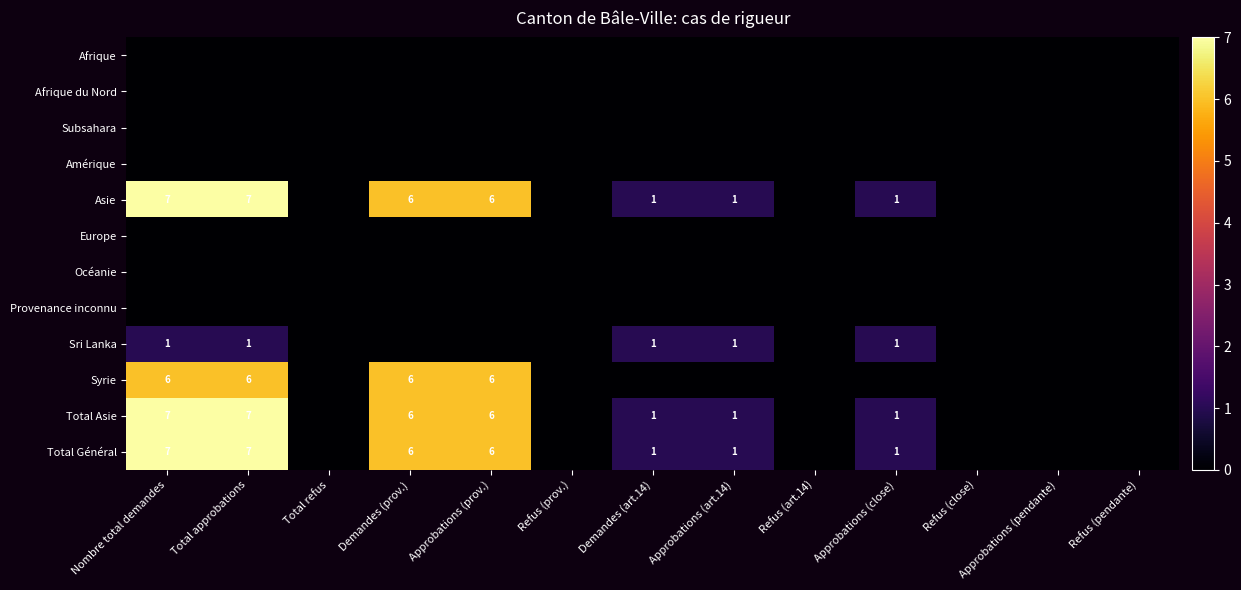

The value of Asie at Demandes (art.14) is 2. True or false?

False